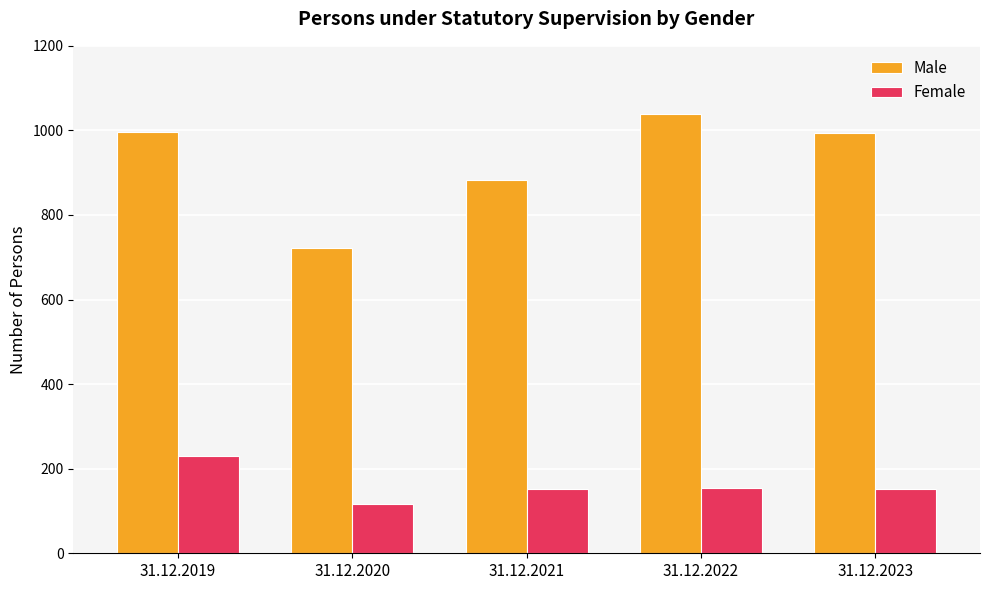

What is the value of the Male bar at the 1st from the left?

996